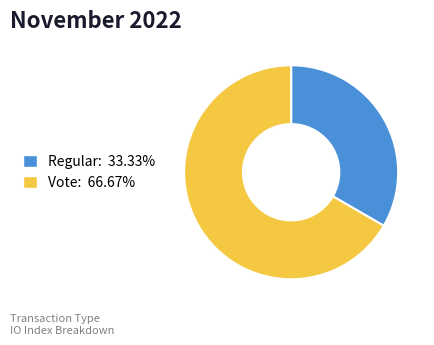

What is the ratio of the value at Regular: 33.33% to the value at Vote: 66.67%?

0.5